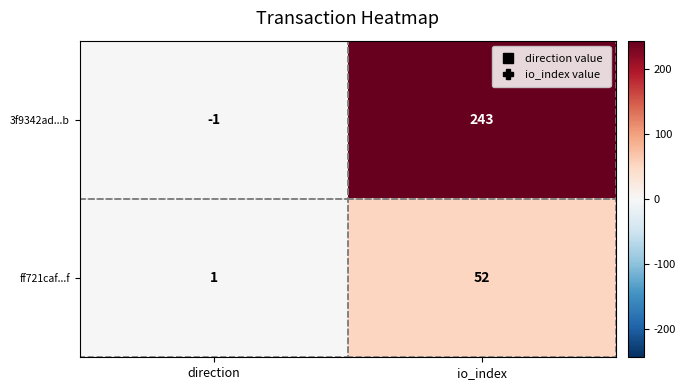

At how many categories does at least one series exceed 40?

1